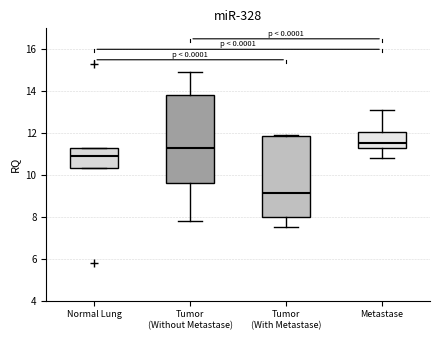

Where does the median line of the box for Normal Lung sit on the y-axis? The values are not printed on the chart, so give them approximately, as read against the axis.

11.0